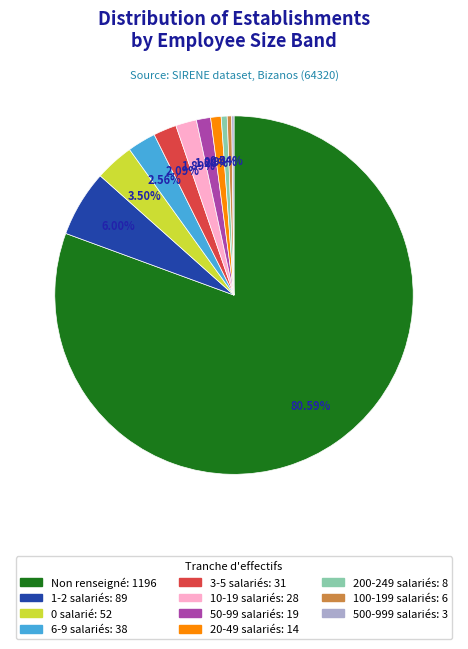

Is there any slice that represents more than half of the pie?

Yes